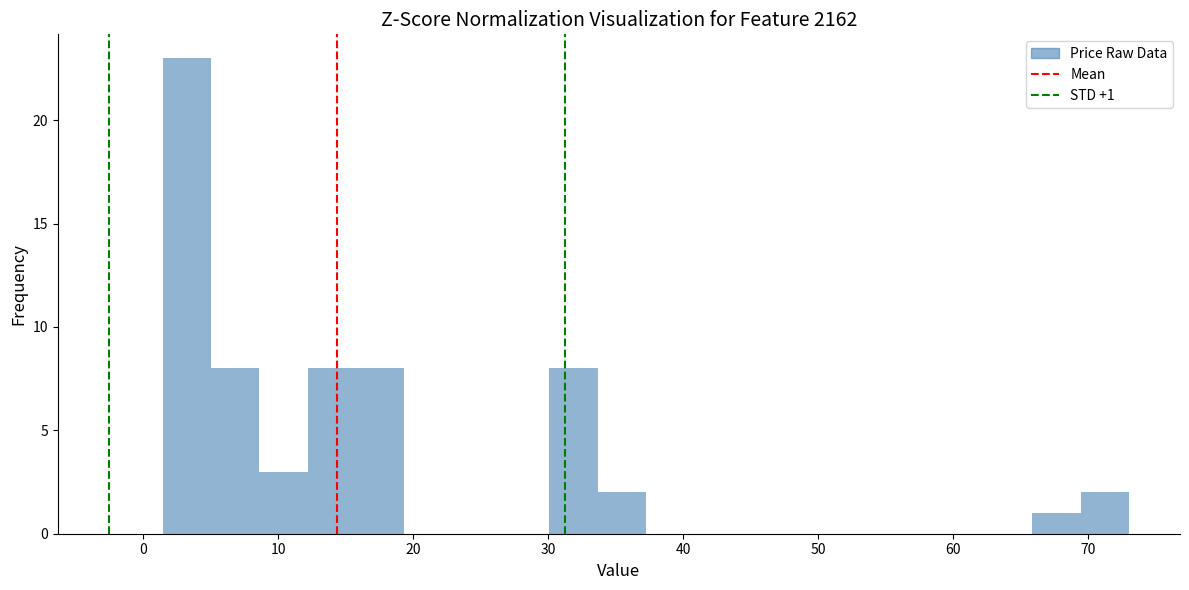

Read against the x-axis, roughly where is the centre of the tallest bar?

3